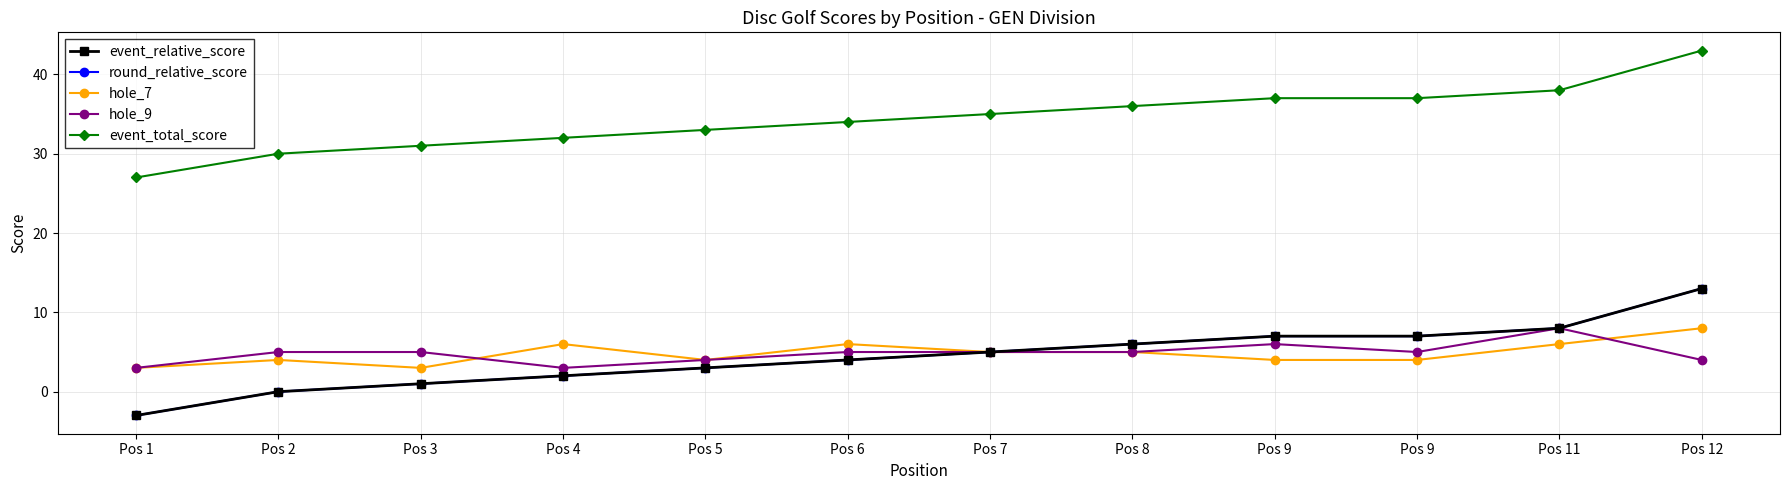

At which category does the chart reach its minimum across all series?

Pos 1